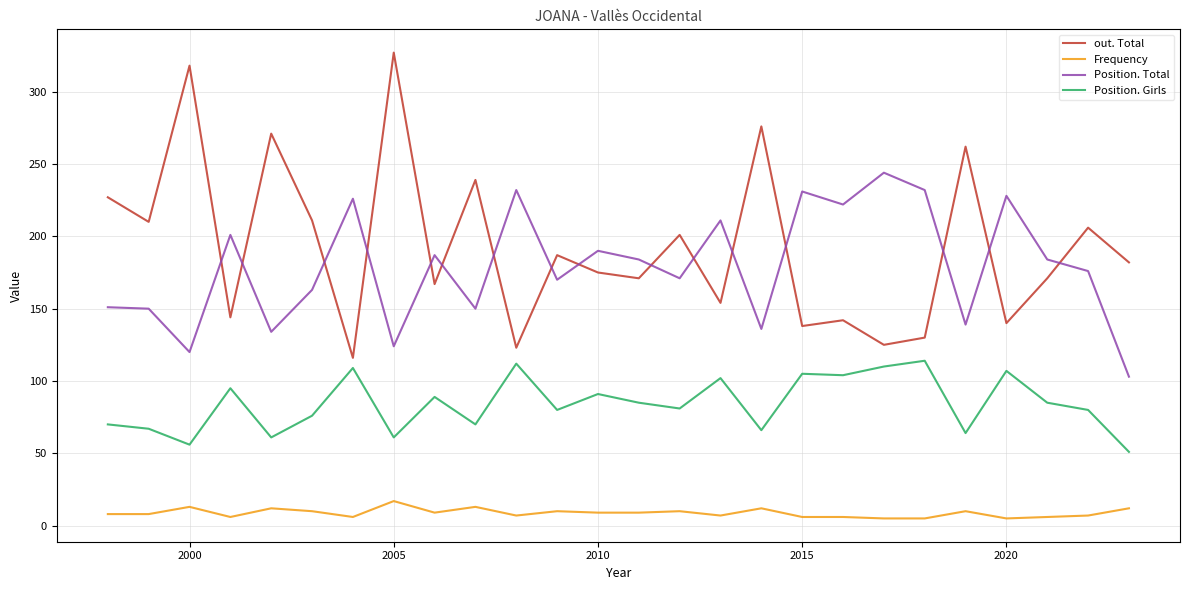

Which series has the largest range (max minus min)?

out. Total